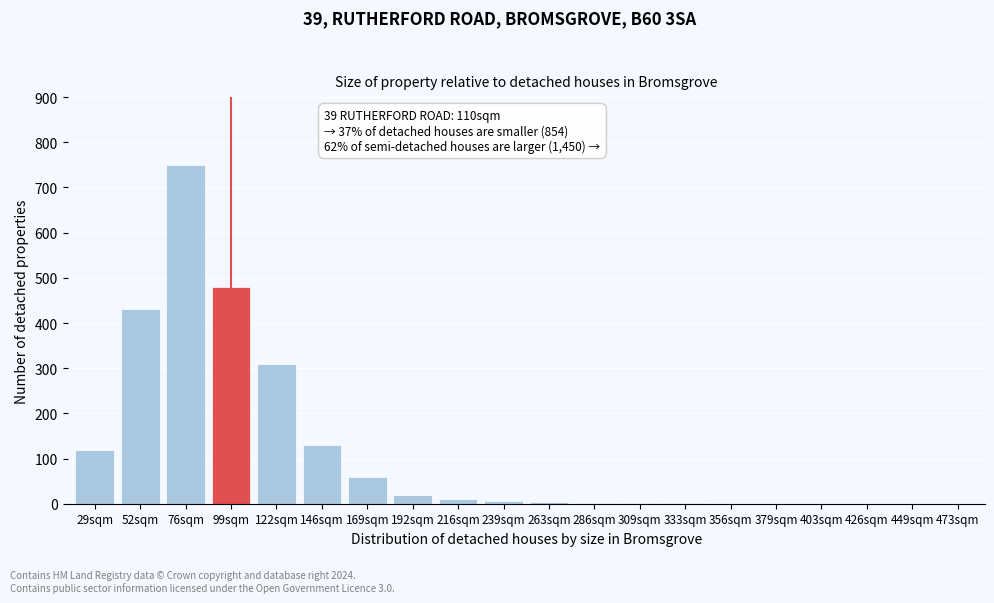

The chart shows a value of 89 at 169sqm. True or false?

False